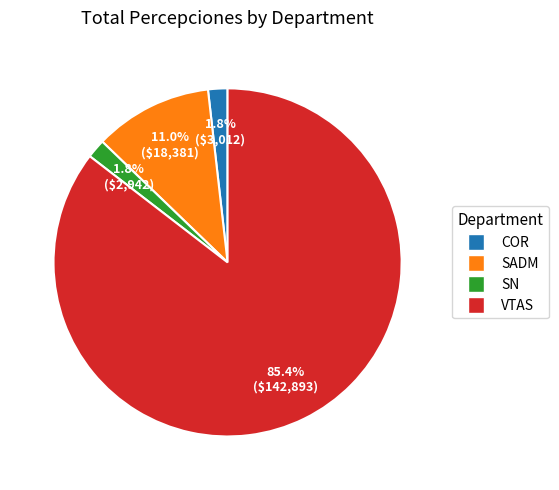

What percentage is the SADM slice, to the nearest percent?

11%